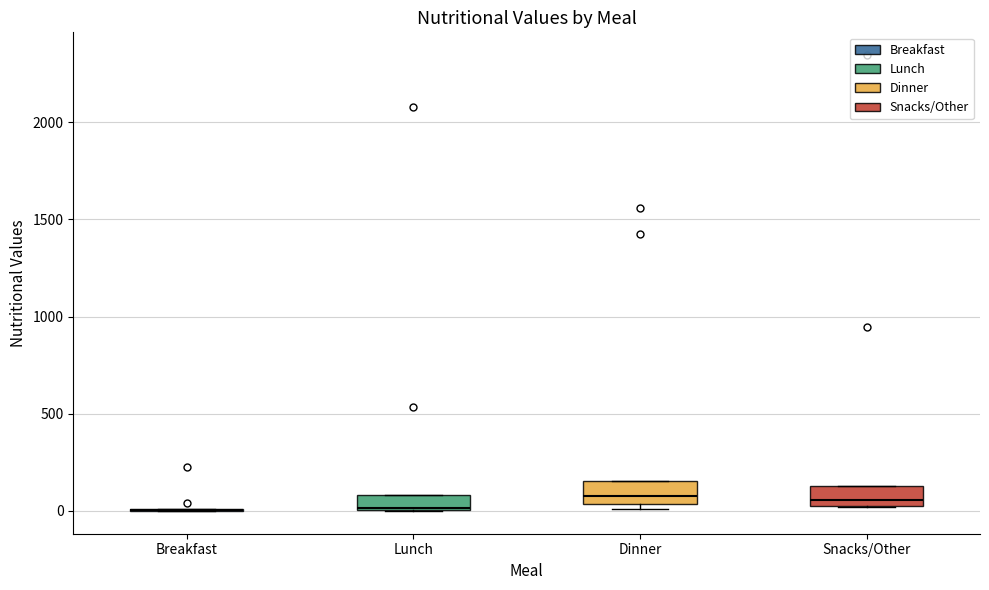

Where is the upper edge of the box for Lunch on the y-axis? The values are not printed on the chart, so give them approximately, as read against the axis.

100